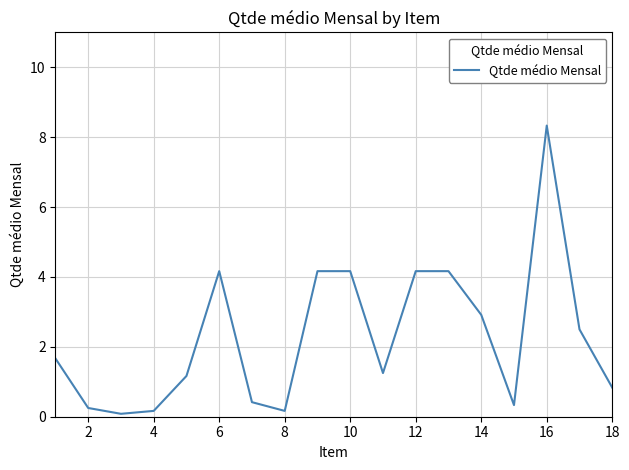

At which category does the chart reach its peak across all series?

16